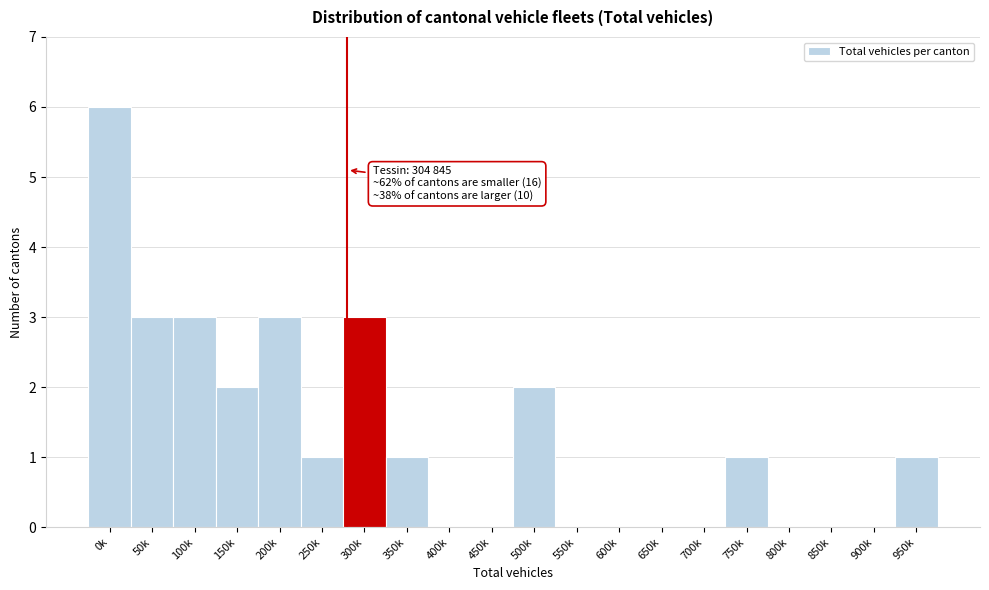

Reading left to right, list all the values displayed in this chart.

0k=6	50k=3	100k=3	150k=2	200k=3	250k=1	300k=3	350k=1	400k=0	450k=0	500k=2	550k=0	600k=0	650k=0	700k=0	750k=1	800k=0	850k=0	900k=0	950k=1